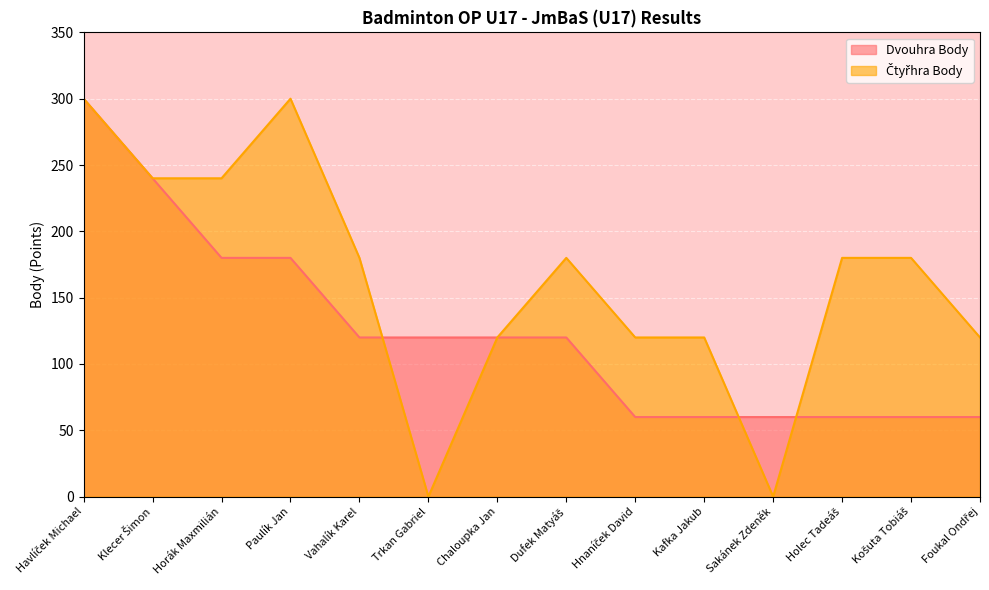

Does the chart display data point markers on the line(s)?

No